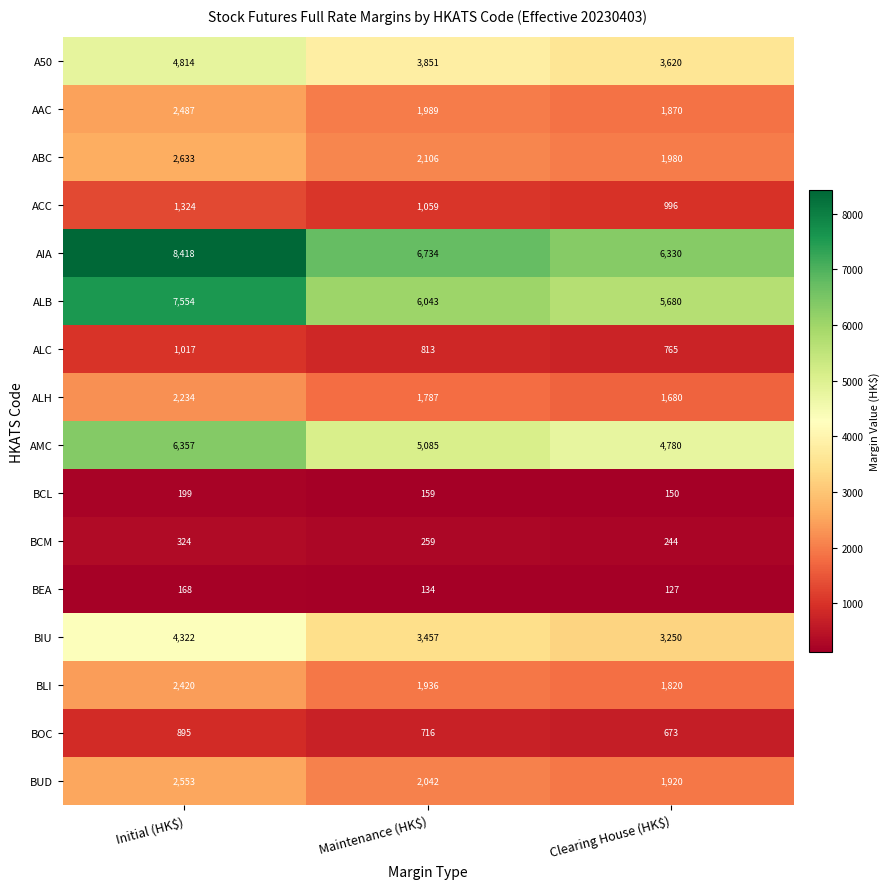

Count the number of data series in this chart.

16